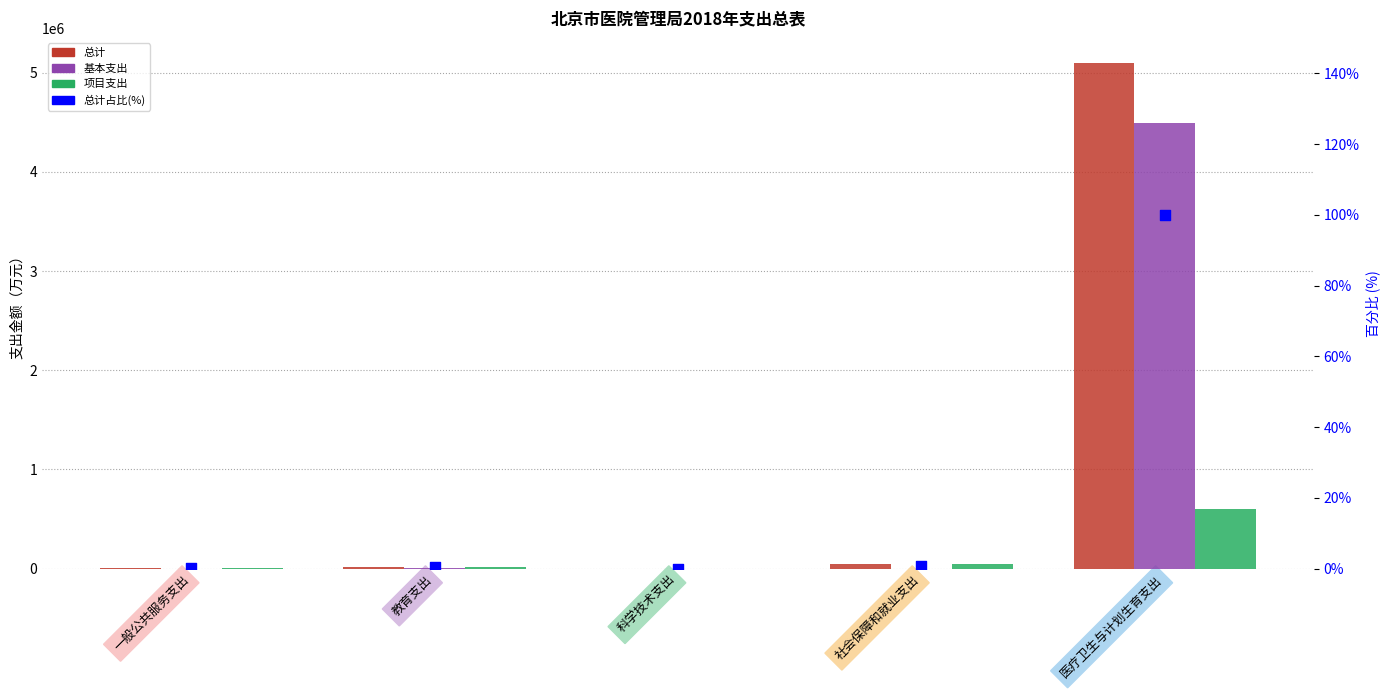

Which series has the largest total across all categories?

总计